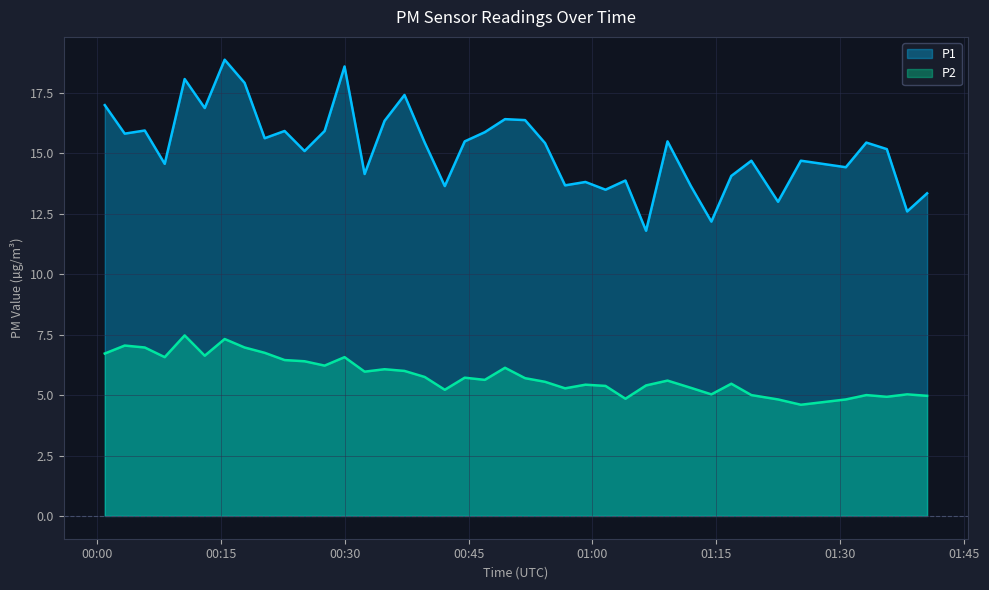

Does the chart have visible grid lines?

Yes